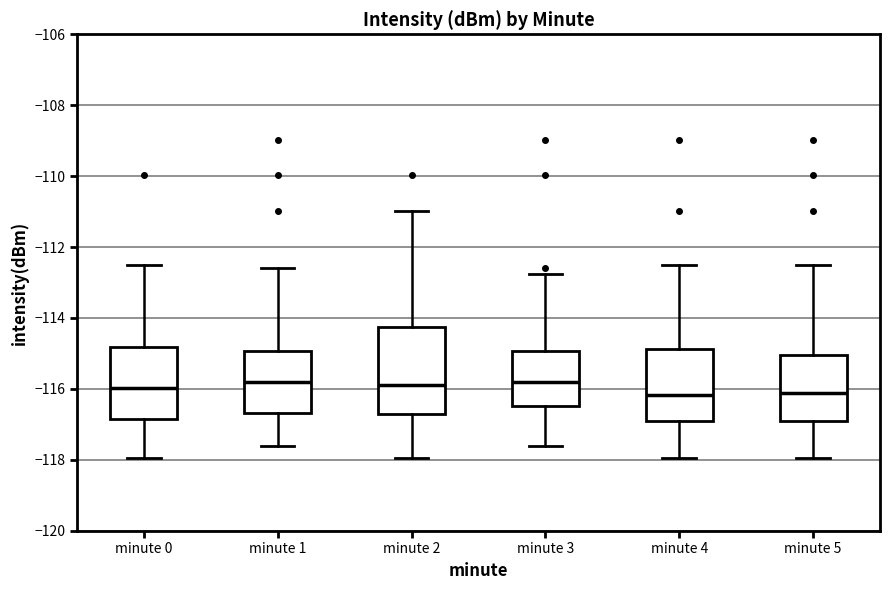

Reading left to right, transcribe this box plot: for each box, give where its median line is, the range the box spans, and where its two whiskers end, as read against the y-axis. The values are not printed on the chart, so give them approximately, as read against the axis.

minute 0: median -116.0, box -116.8 to -114.8, whiskers -118.0 to -112.4
minute 1: median -115.8, box -116.6 to -115.0, whiskers -117.6 to -112.6
minute 2: median -116.0, box -116.6 to -114.2, whiskers -118.0 to -111.0
minute 3: median -115.8, box -116.4 to -115.0, whiskers -117.6 to -112.8
minute 4: median -116.2, box -116.8 to -114.8, whiskers -118.0 to -112.4
minute 5: median -116.2, box -117.0 to -115.0, whiskers -118.0 to -112.4